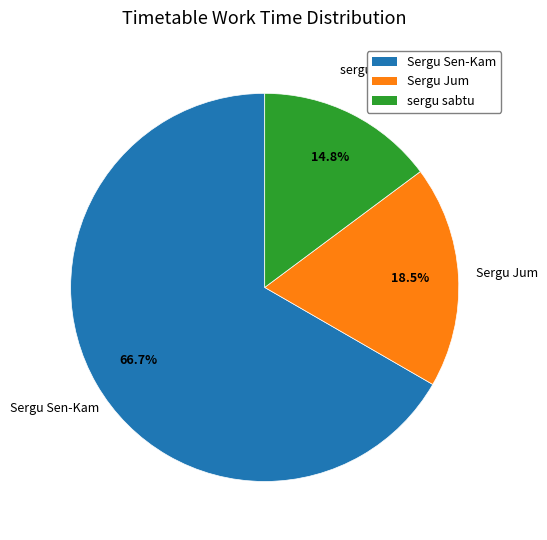

What is the majority slice?

Sergu Sen-Kam